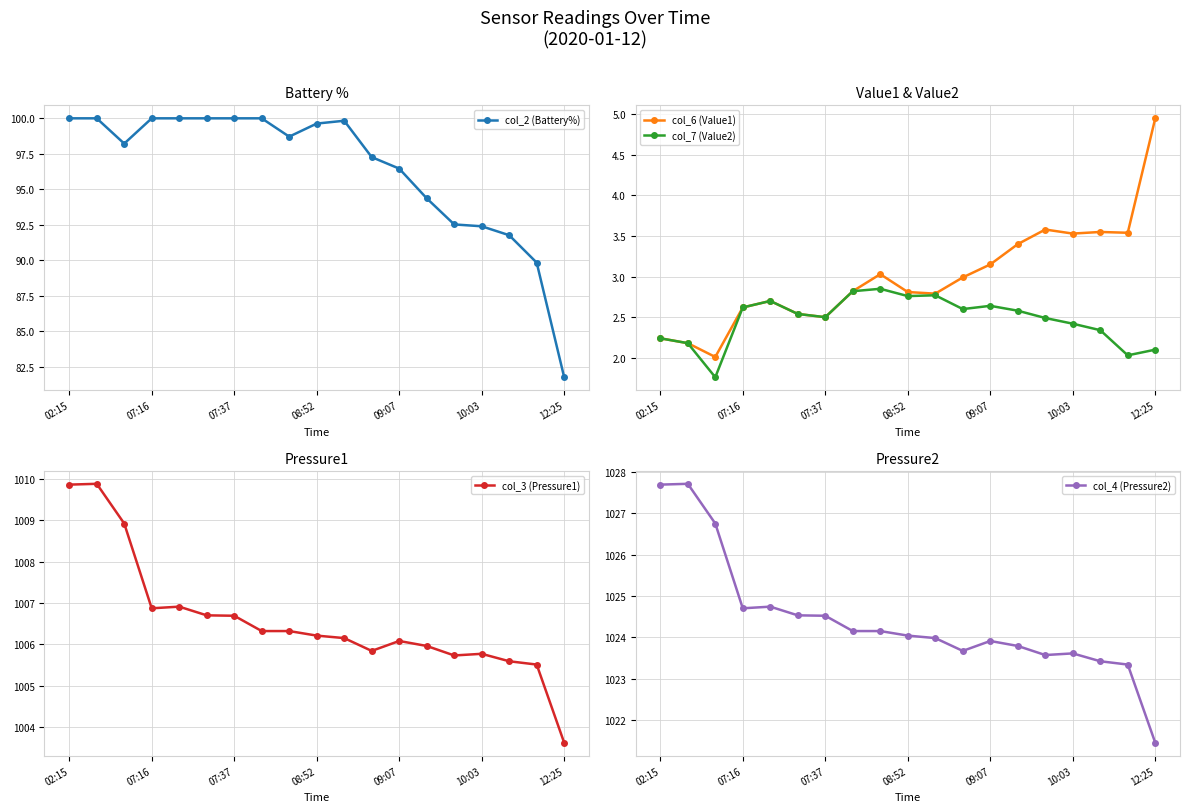

What is the maximum value for col_2 (Battery%)?

100.0